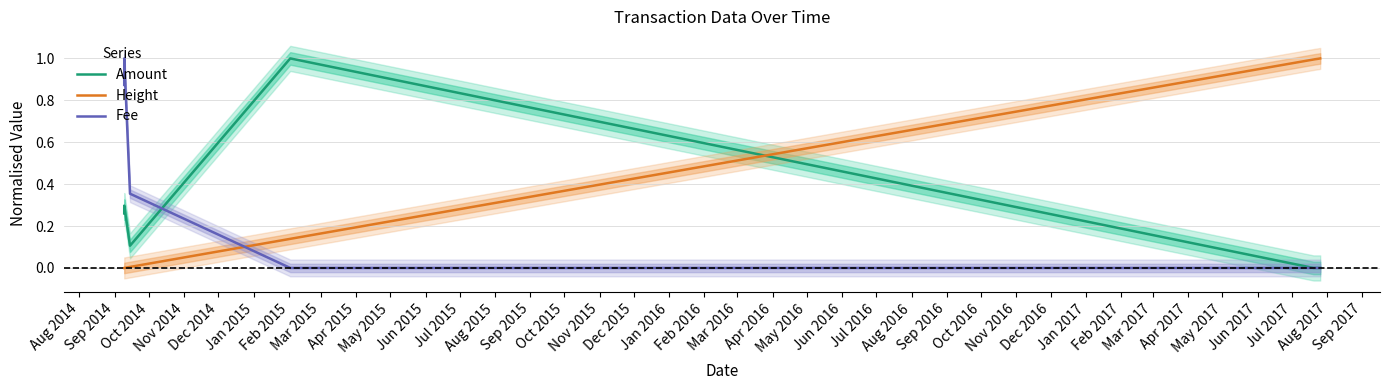

Reading right to left, extract all data points from this chart.

Amount: 0.0	0.0	0.0	0.0	0.0	0.0	0.0	1.0	0.1	0.3	0.3
Height: 1.0	1.0	1.0	1.0	1.0	1.0	1.0	0.1	0.0	0.0	0.0
Fee: 0.0	0.0	0.0	0.0	0.0	0.0	0.0	0.0	0.4	1.0	0.9